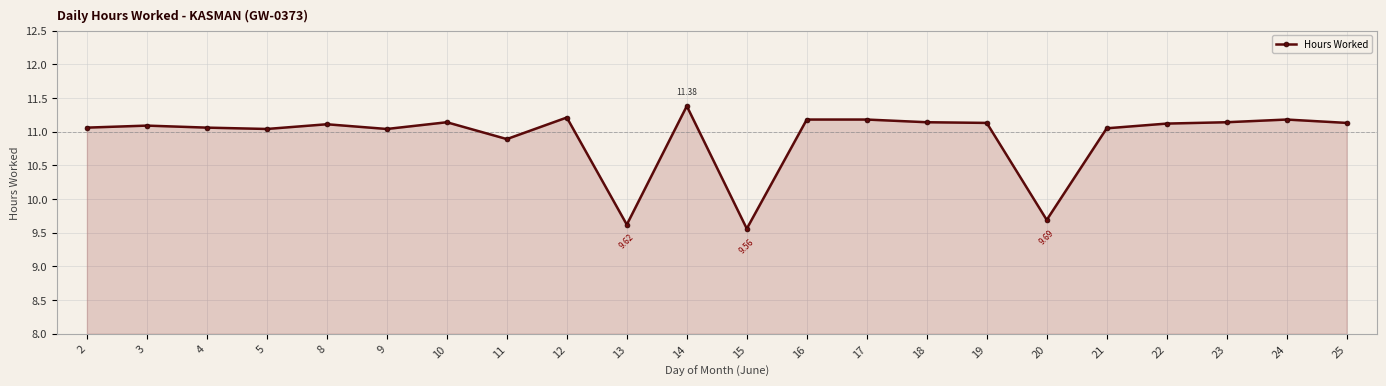

What is the maximum value shown in the chart?

11.4